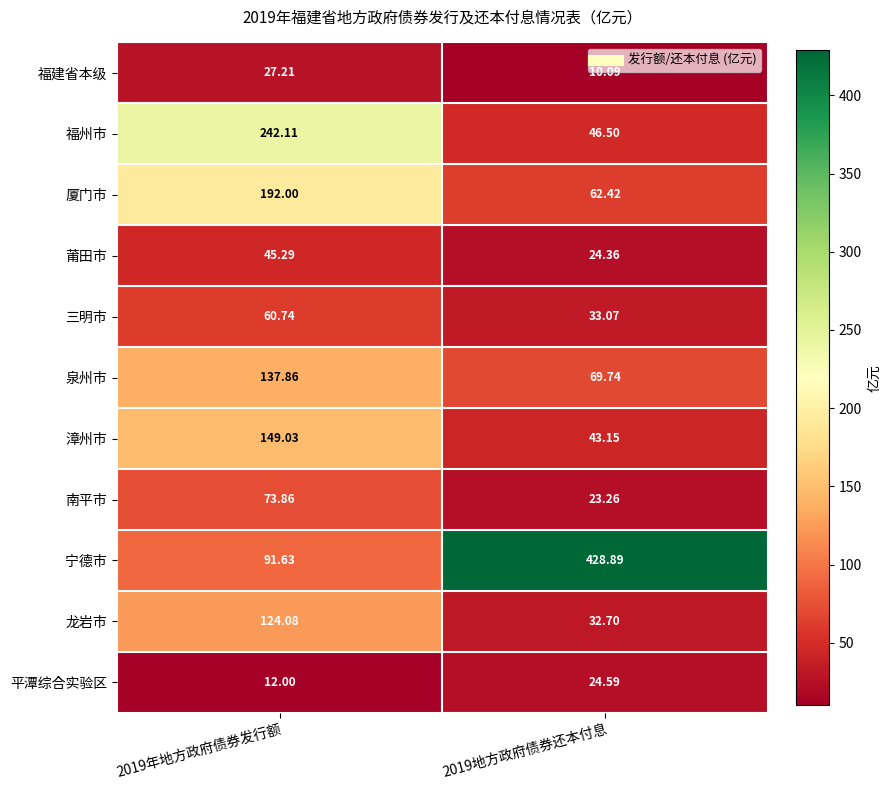

Which series has the largest range (max minus min)?

宁德市